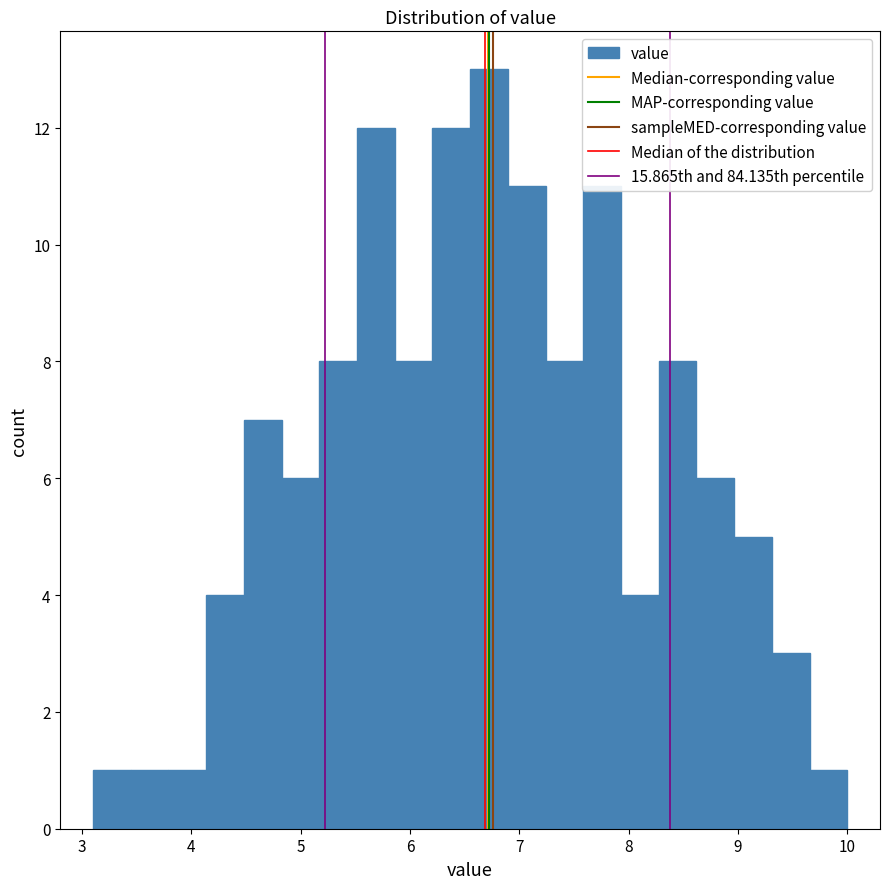

Around what value on the x-axis is the tallest bar? Give the approximate position of its centre, as read against the axis.

6.7